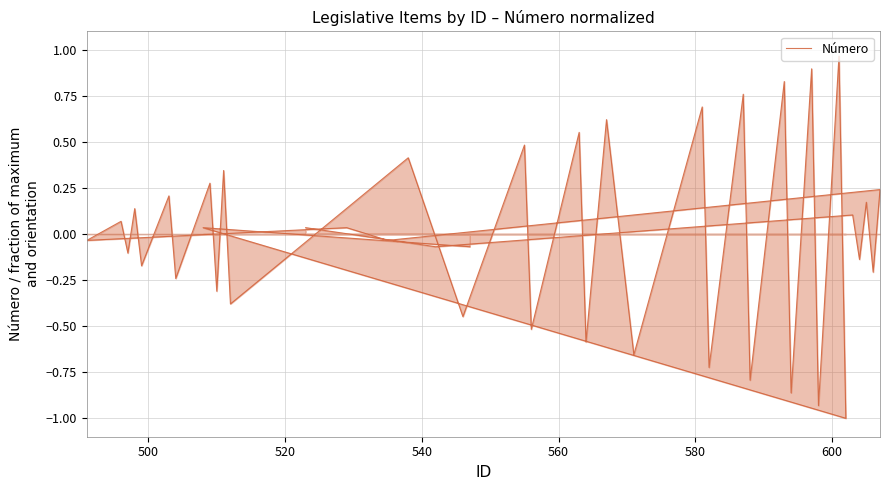

What is the greatest value displayed?

1.0